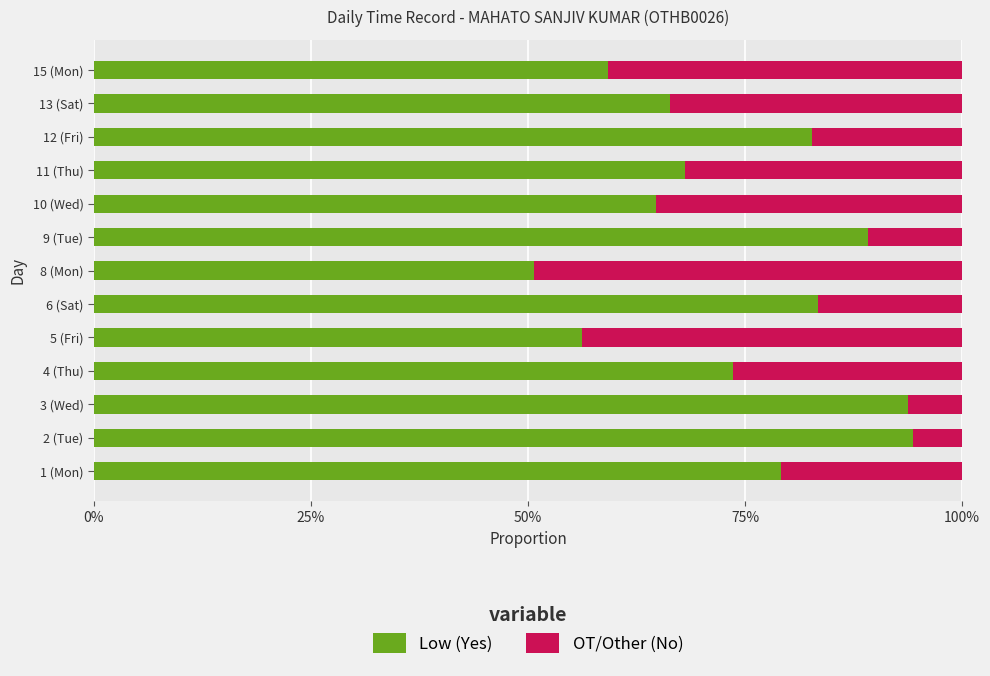

Where is Low (Yes) nearest to the value 72?

4 (Thu)